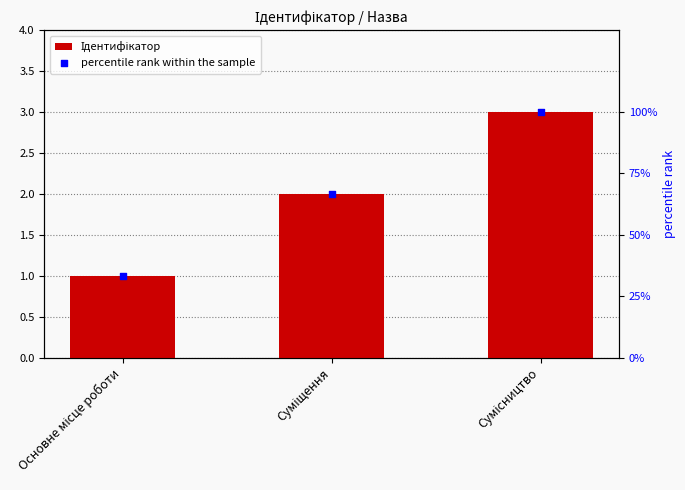

At how many categories does at least one series exceed 14?

3